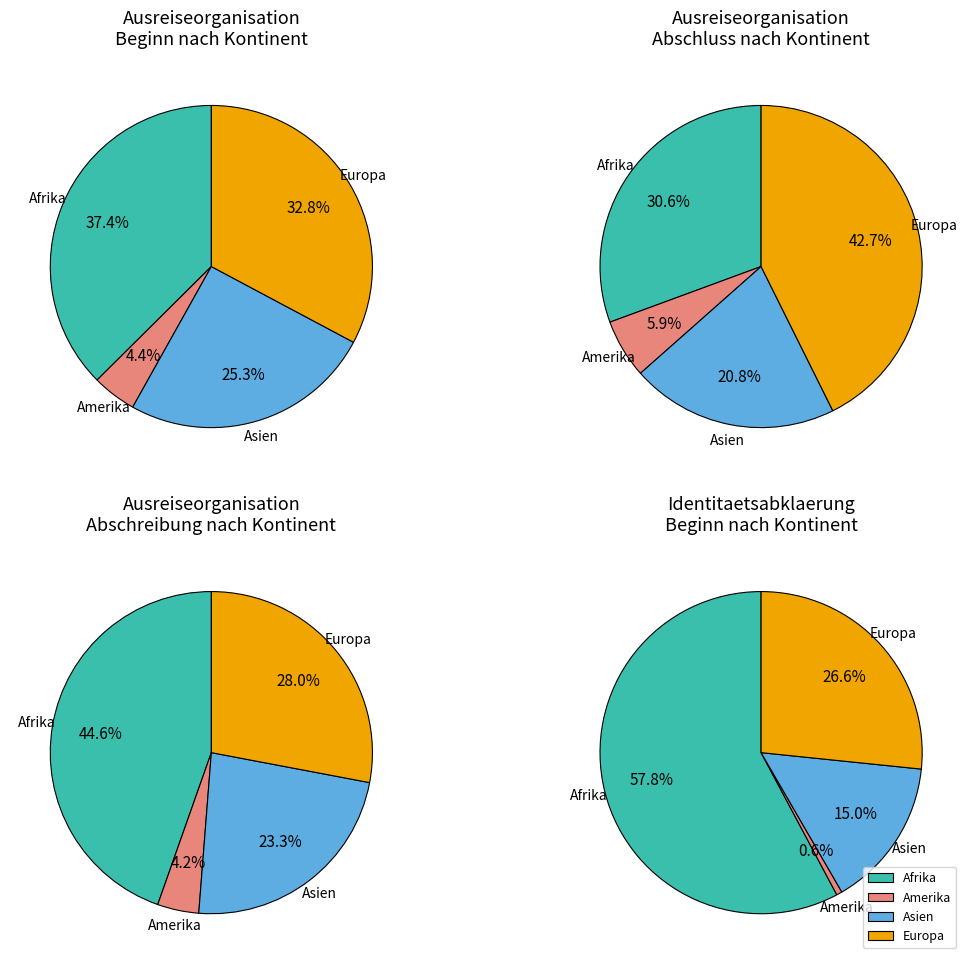

To the nearest percent, what is the combined percentage of 2 and 1?

14%